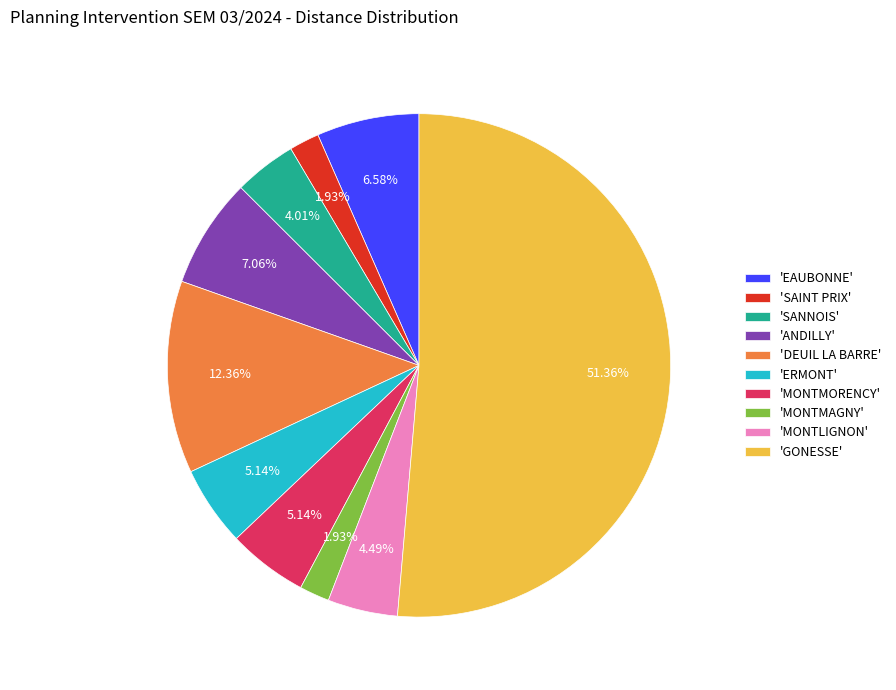

What is the largest slice in the pie chart?

'GONESSE'